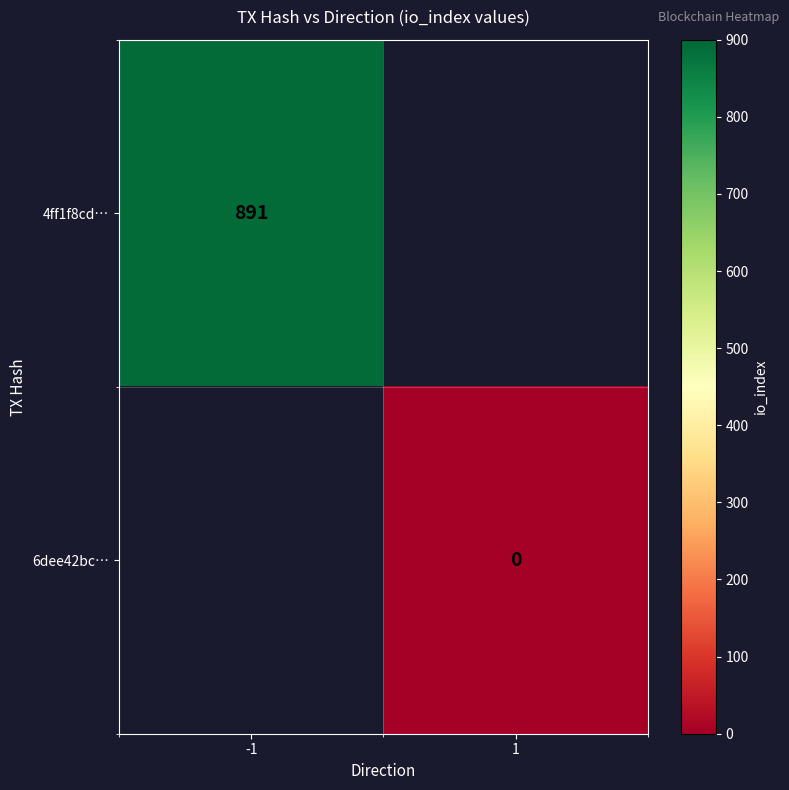

The value of 4ff1f8cd… at -1 is 1390. True or false?

False